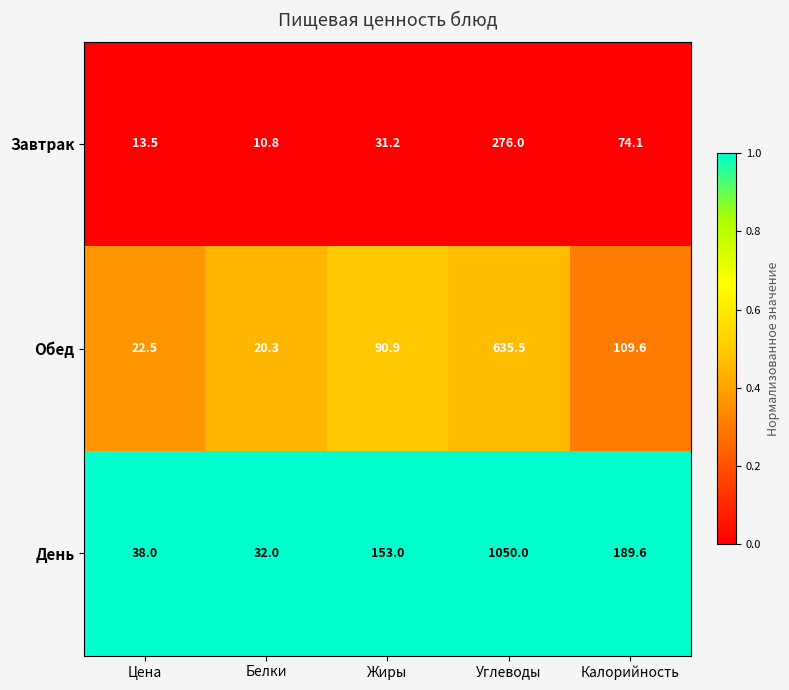

What is the average value of the Завтрак series?

81.1